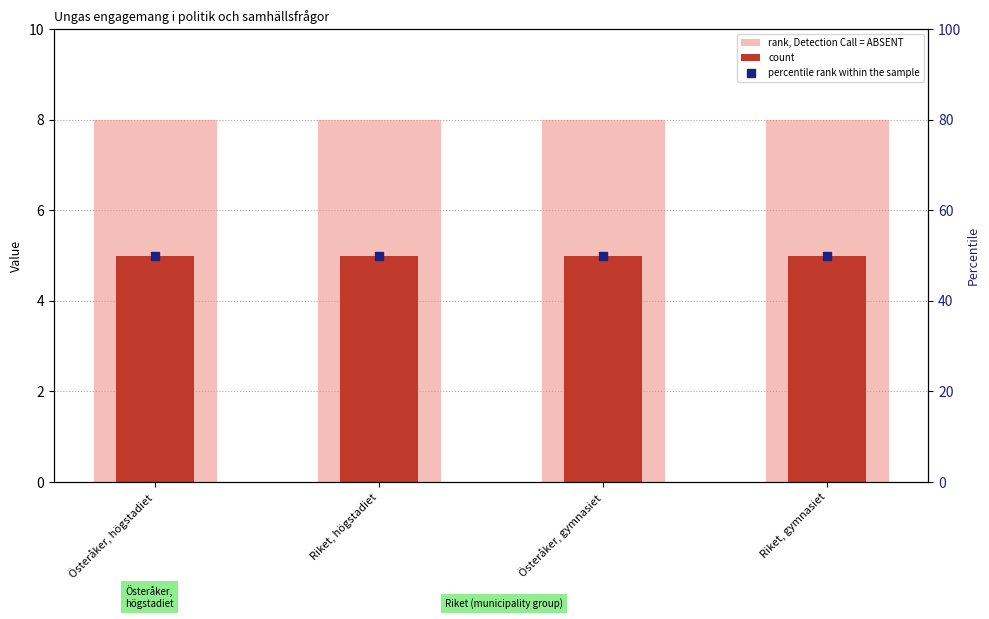

Which series reaches the maximum Y coordinate?

percentile rank within the sample